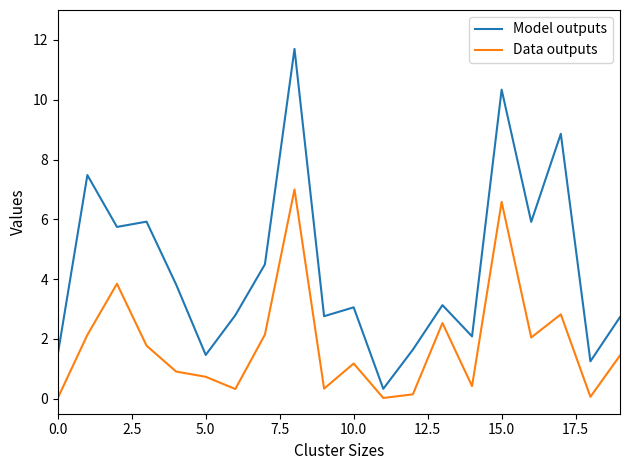

Which series has the largest total across all categories?

Model outputs